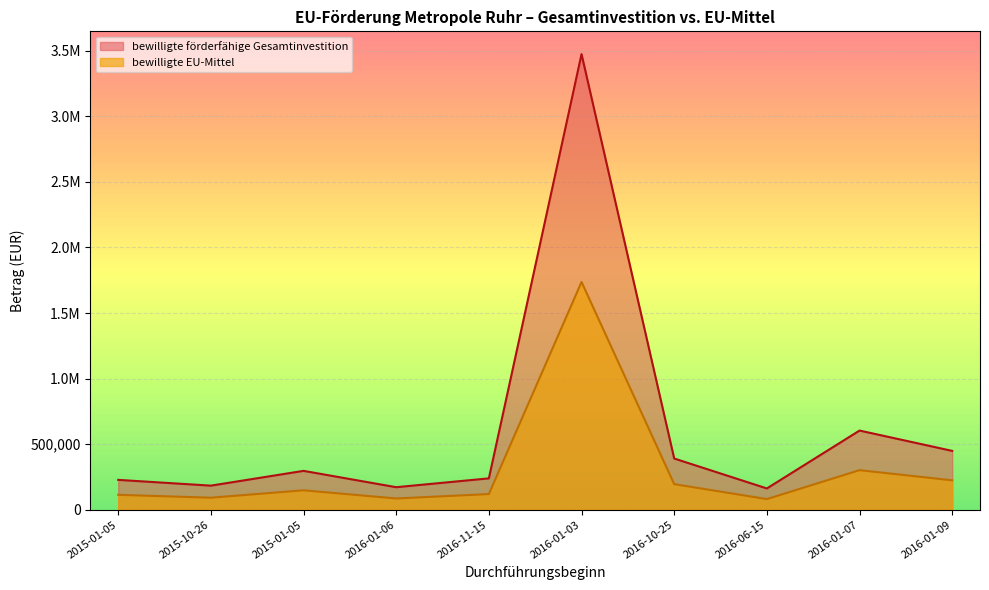

At which label does bewilligte EU-Mittel reach its minimum?

2016-06-15